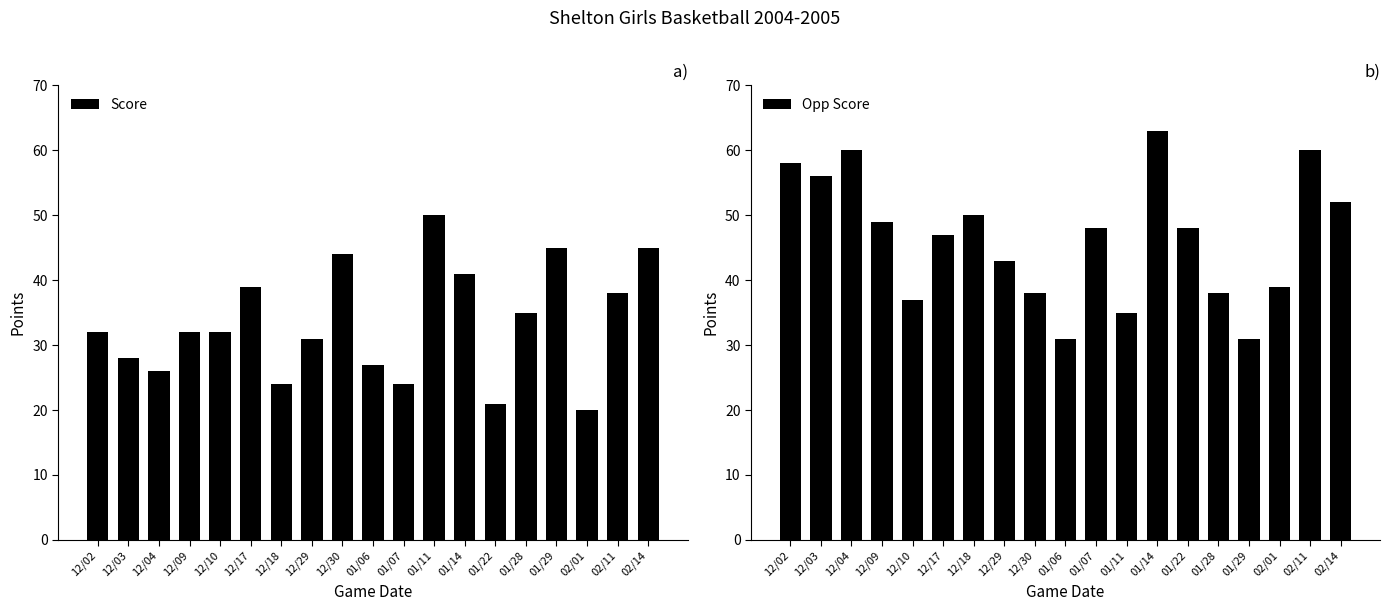

What is the total value across all series at 02/11?

98